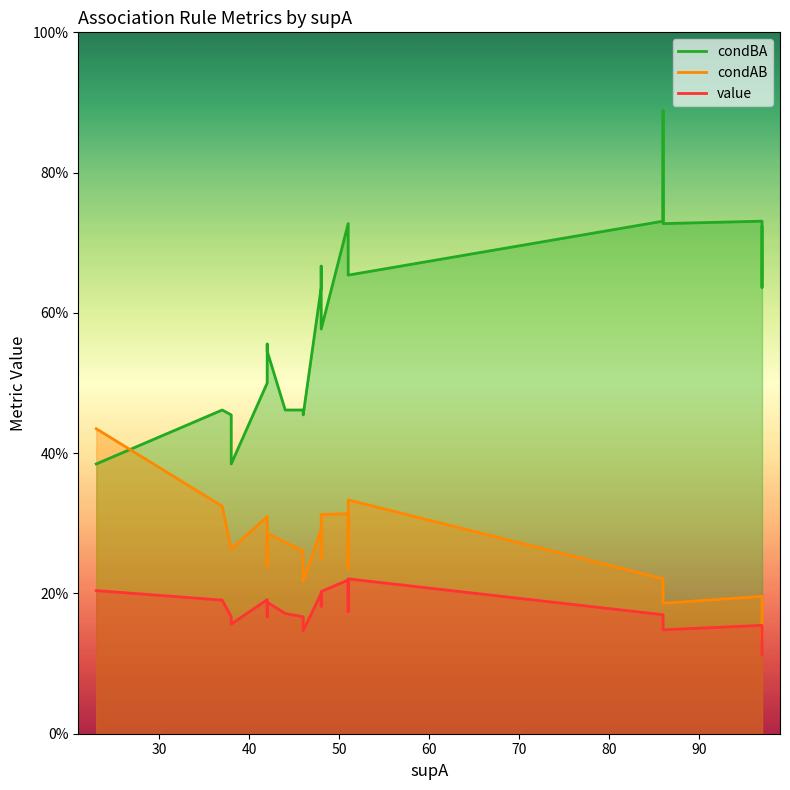

How many series are shown in this chart?

3